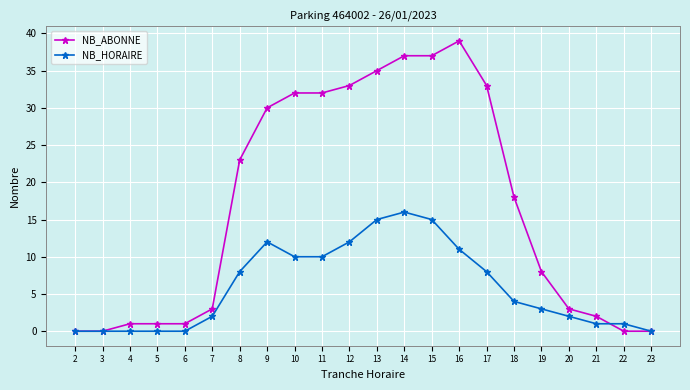

What is the difference between the NB_HORAIRE values at 7 and 4?

2